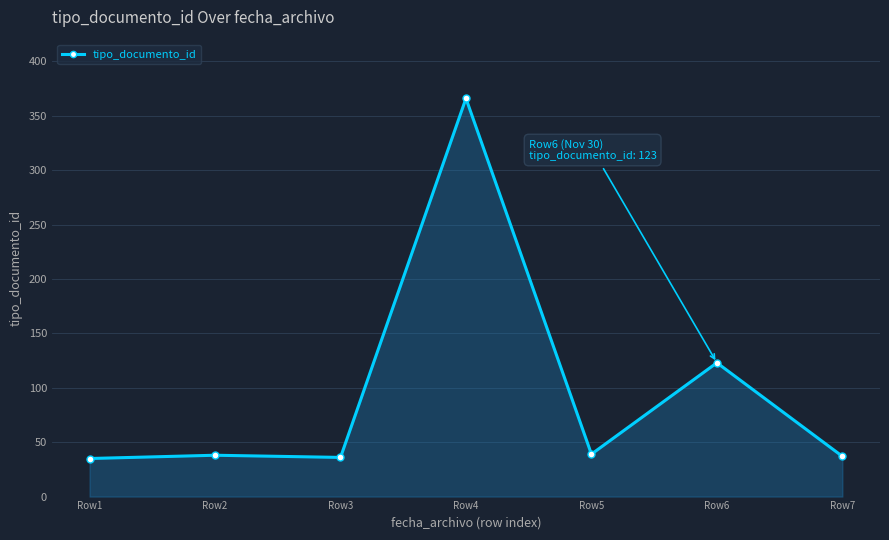

What is the ratio of the value at Row5 to the value at Row7?

1.1